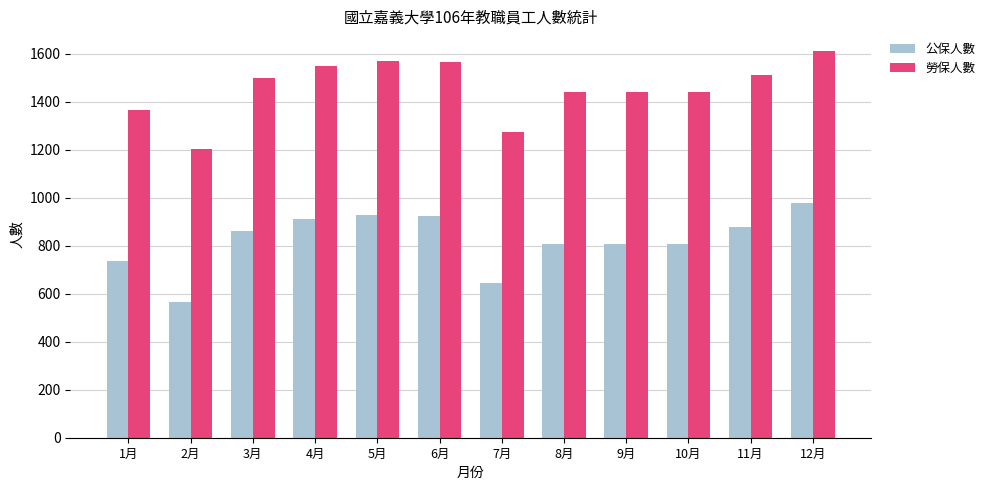

The value of 勞保人數 at 7月 is 790. True or false?

False